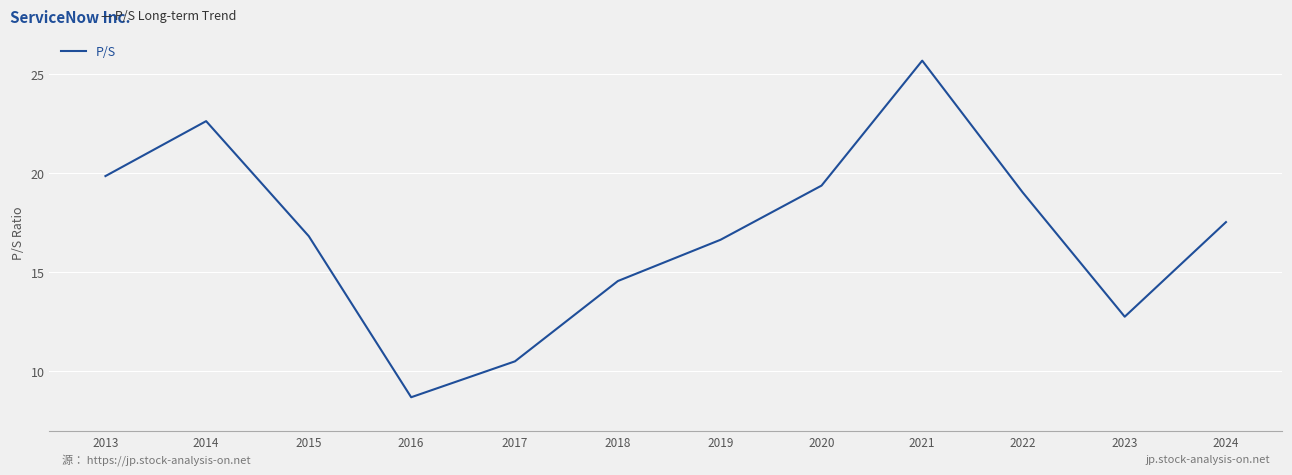

List the labels in order of value, largest first.

2021, 2014, 2013, 2020, 2022, 2024, 2015, 2019, 2018, 2023, 2017, 2016